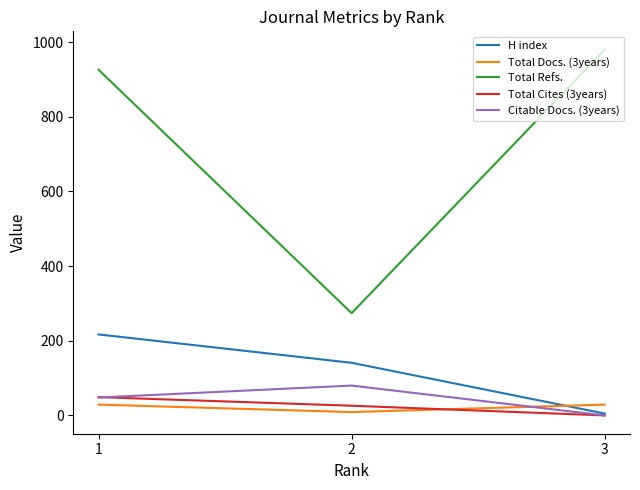

List the labels in order of Total Refs. value, largest first.

3, 1, 2